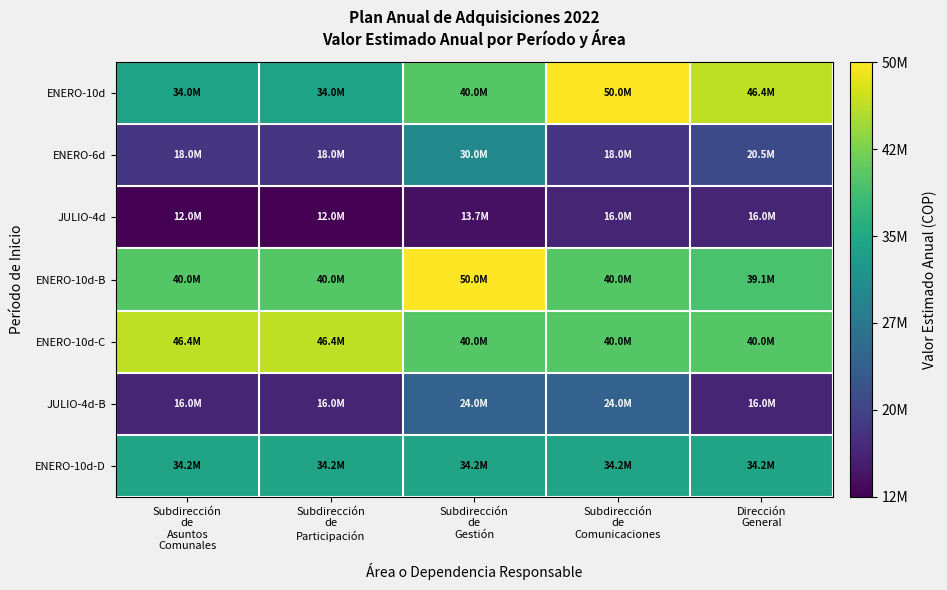

Between Subdirección
de
Asuntos
Comunales and Subdirección
de
Comunicaciones, which is larger?

Subdirección
de
Comunicaciones